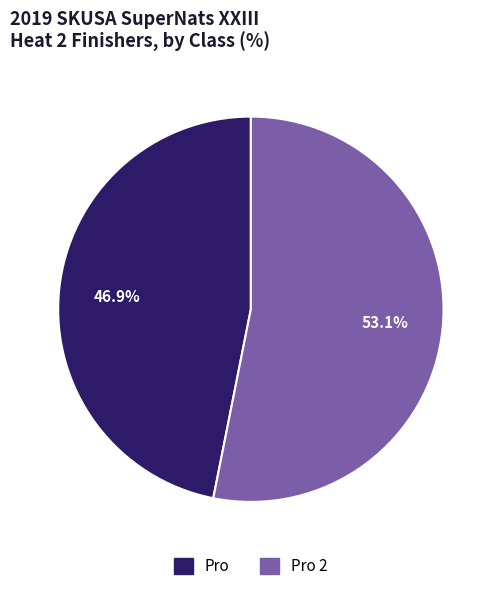

Is there a majority slice in this chart?

Yes